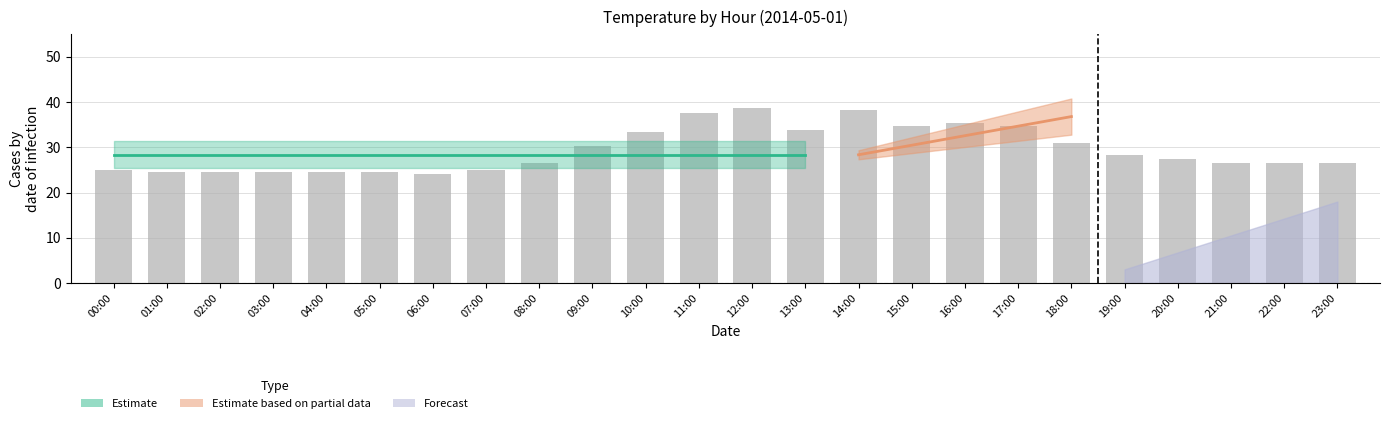

Between 19:00 and 16:00, which is larger?

16:00